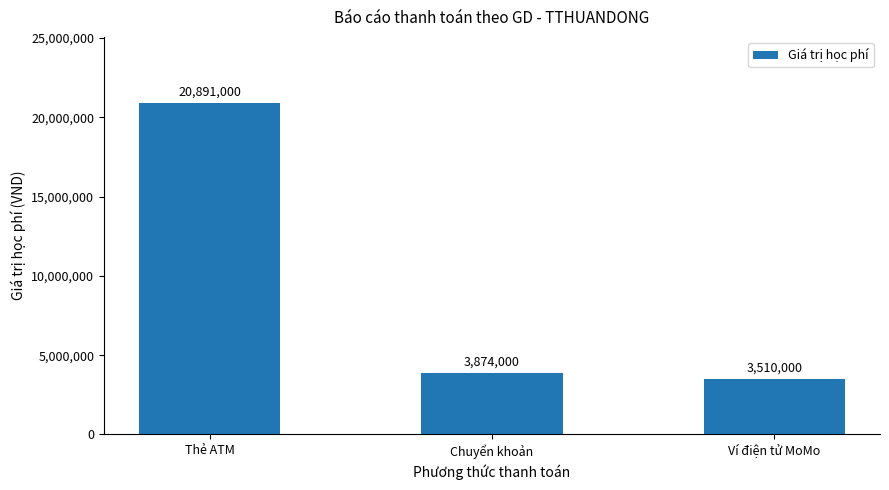

List the labels in order of value, smallest first.

Ví điện tử MoMo, Chuyển khoản, Thẻ ATM